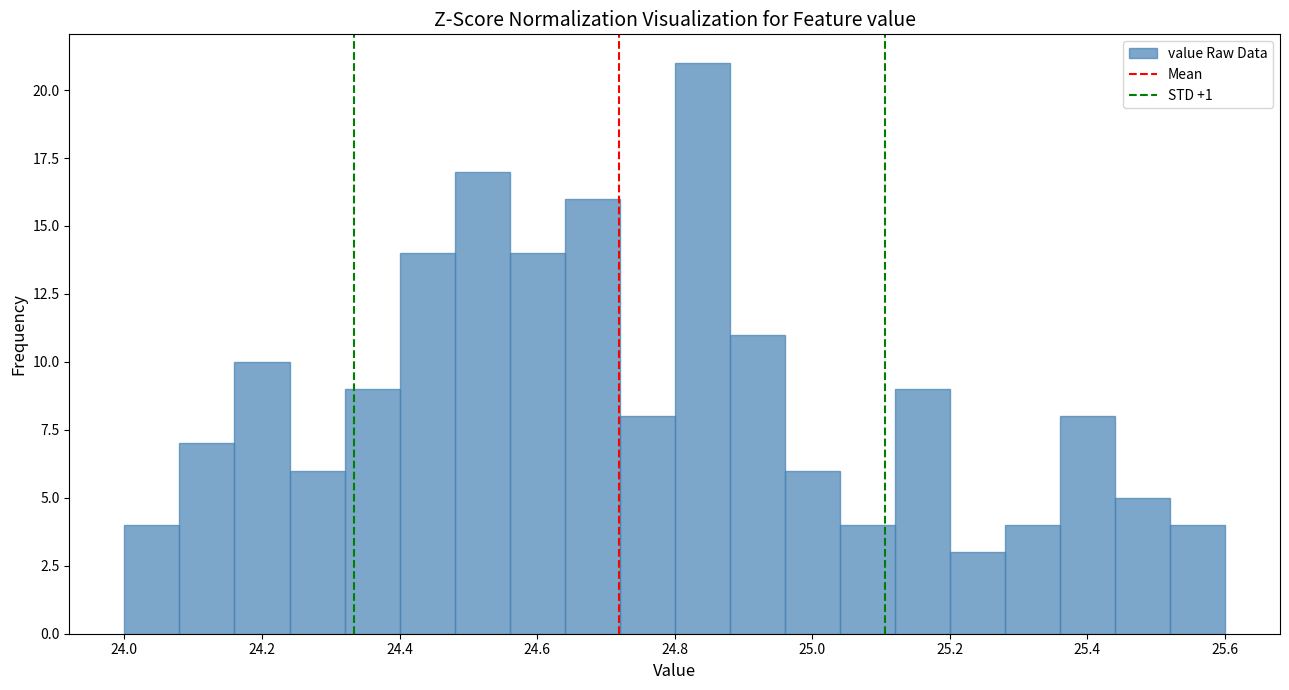

Reading left to right, list every bar in this chart as the range it spans on the x-axis followed by its height. The values are not printed on the chart, so give them approximately, as read against the axis.

24.00 to 24.08: 4
24.08 to 24.16: 7
24.16 to 24.24: 10
24.24 to 24.32: 6
24.32 to 24.40: 9
24.40 to 24.48: 14
24.48 to 24.56: 17
24.56 to 24.64: 14
24.64 to 24.72: 16
24.72 to 24.80: 8
24.80 to 24.88: 21
24.88 to 24.96: 11
24.96 to 25.04: 6
25.04 to 25.12: 4
25.12 to 25.20: 9
25.20 to 25.28: 3
25.28 to 25.36: 4
25.36 to 25.44: 8
25.44 to 25.52: 5
25.52 to 25.60: 4